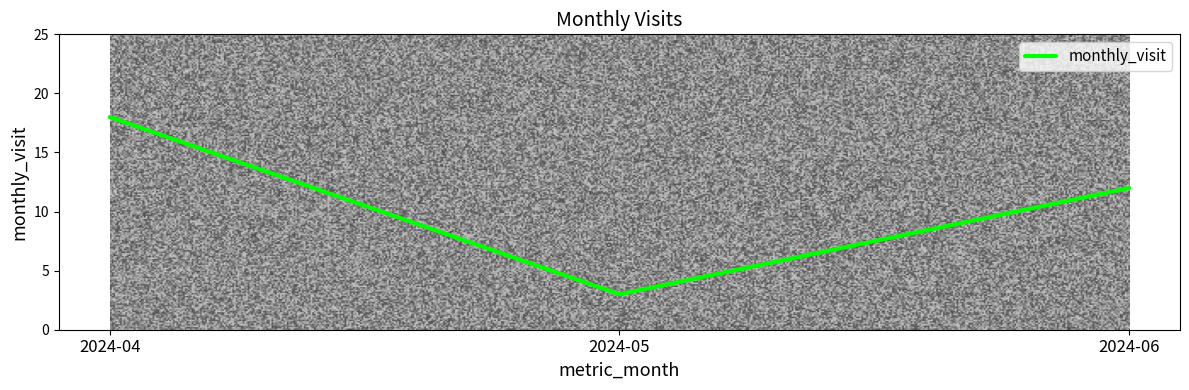

Which has a higher value, 2024-05 or 2024-06?

2024-06